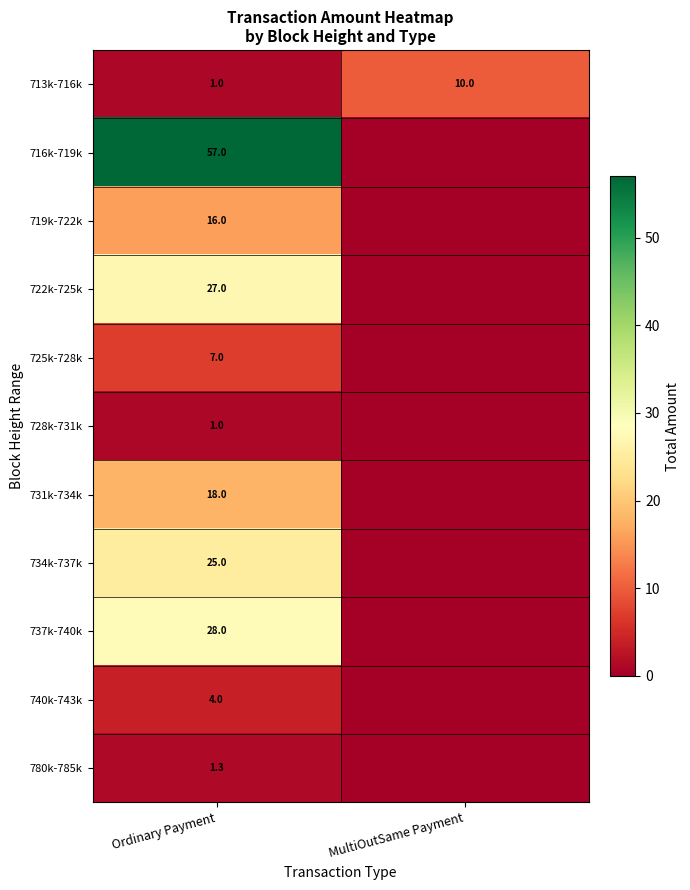

How many distinct data groups are displayed?

11